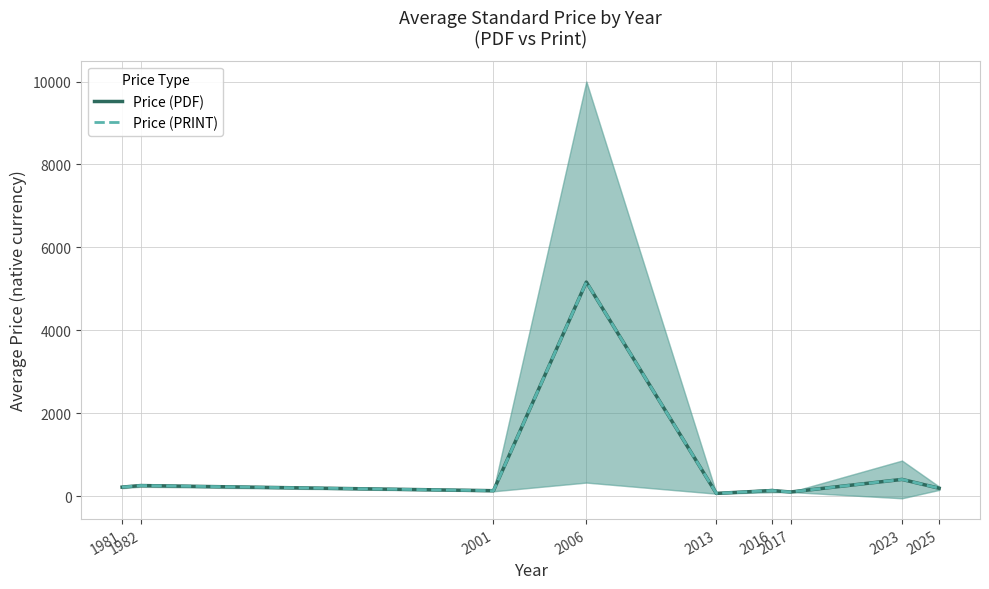

How many interior local valleys does the Price (PDF) series have?

3